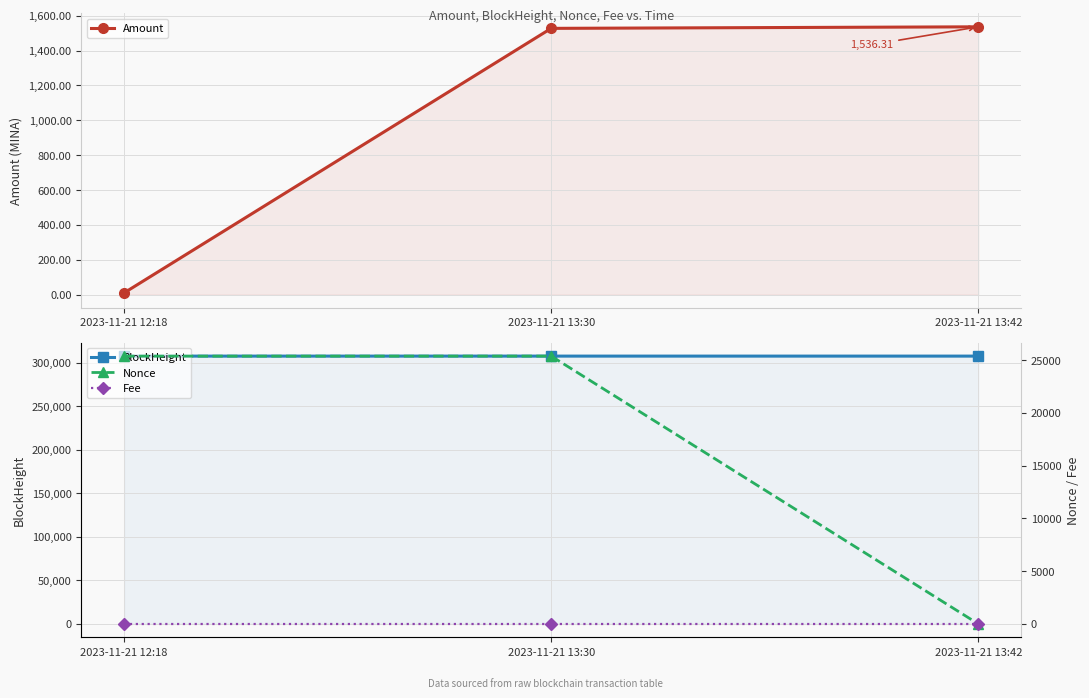

The value of Amount at 2023-11-21 13:30 is 1068.4. True or false?

False